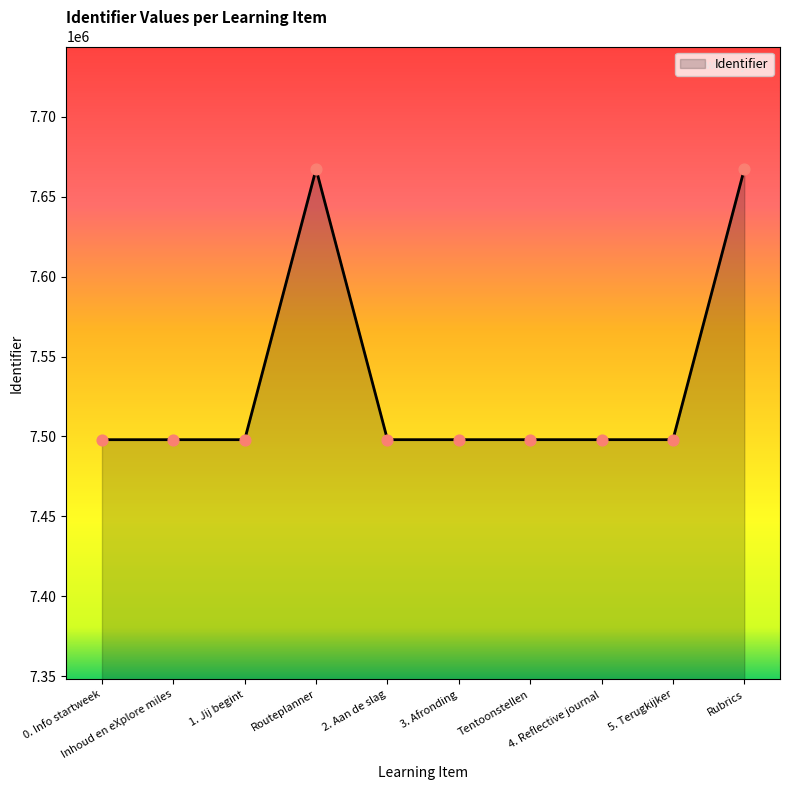

What is the change in value from 0. Info startweek to Tentoonstellen?

+12